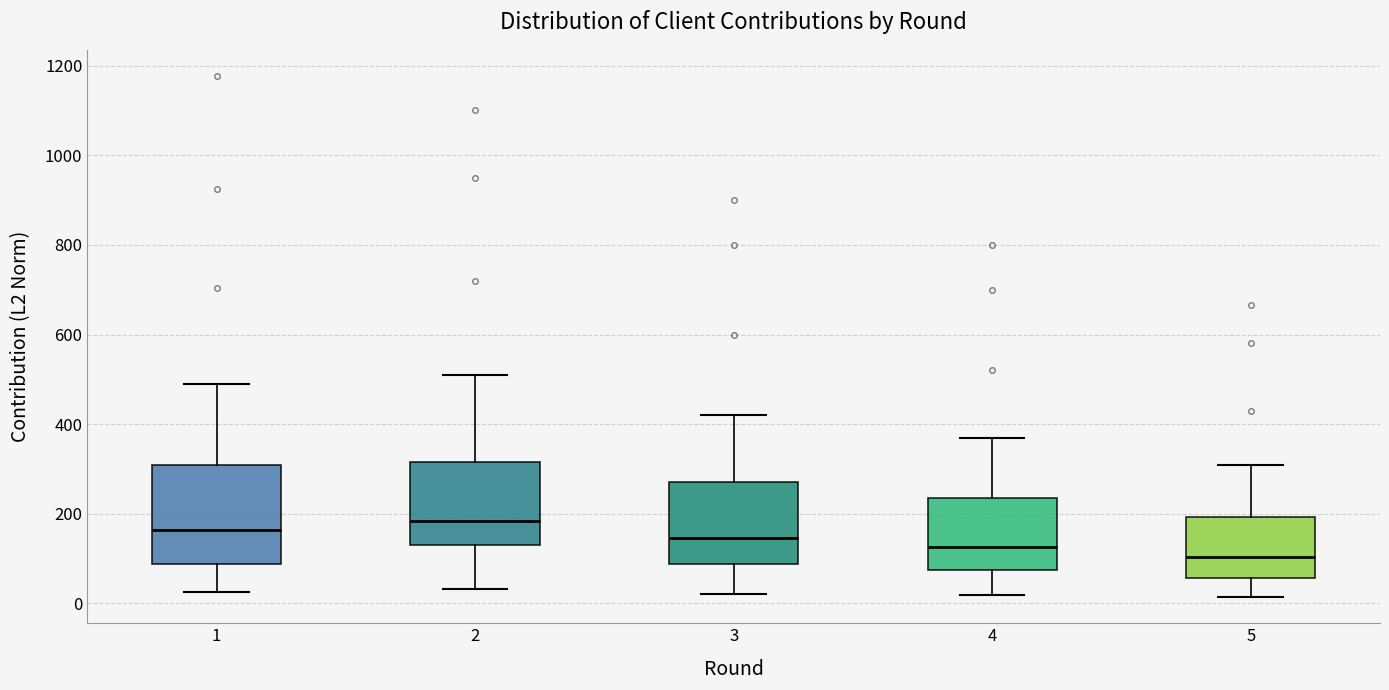

Where does the lower whisker of the box at x = 5 end on the y-axis? The values are not printed on the chart, so give them approximately, as read against the axis.

20